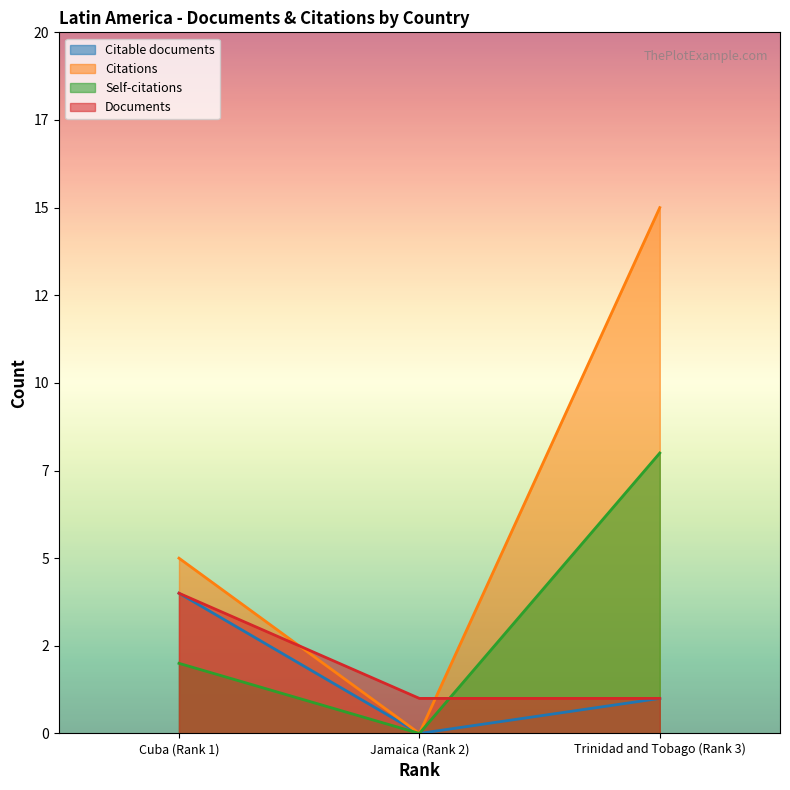

What is the difference between the highest and lowest values at Cuba (Rank 1)?

3